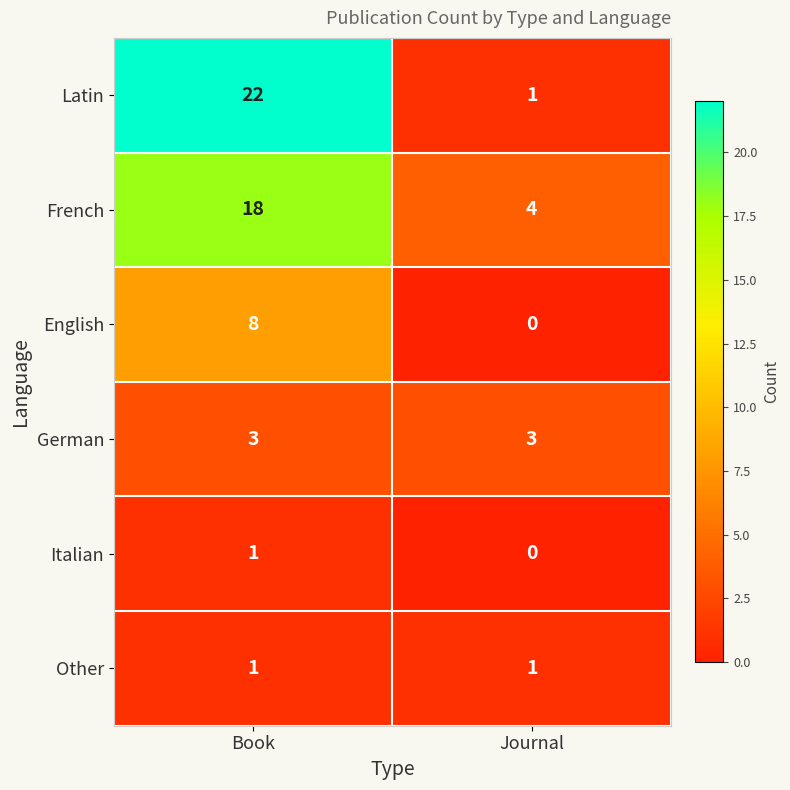

Between Book and Journal, which series saw the biggest shift?

Latin